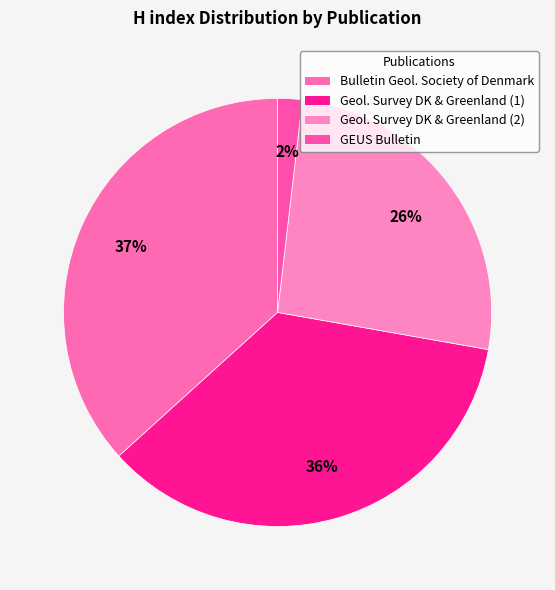

To the nearest percent, what is the difference between the largest and smallest slice percentages?

35%